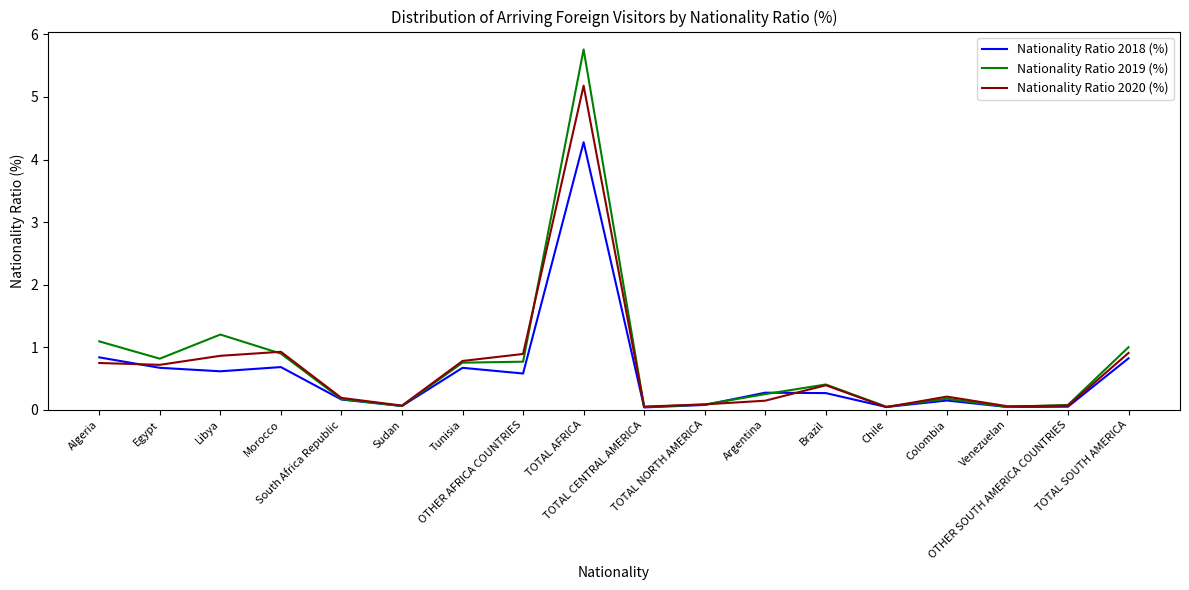

How many categories are shown in the chart?

18